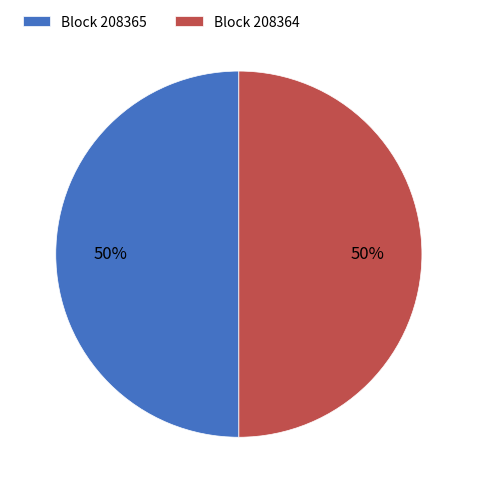

Do Block 208364 and Block 208365 together represent more than half of the pie?

Yes